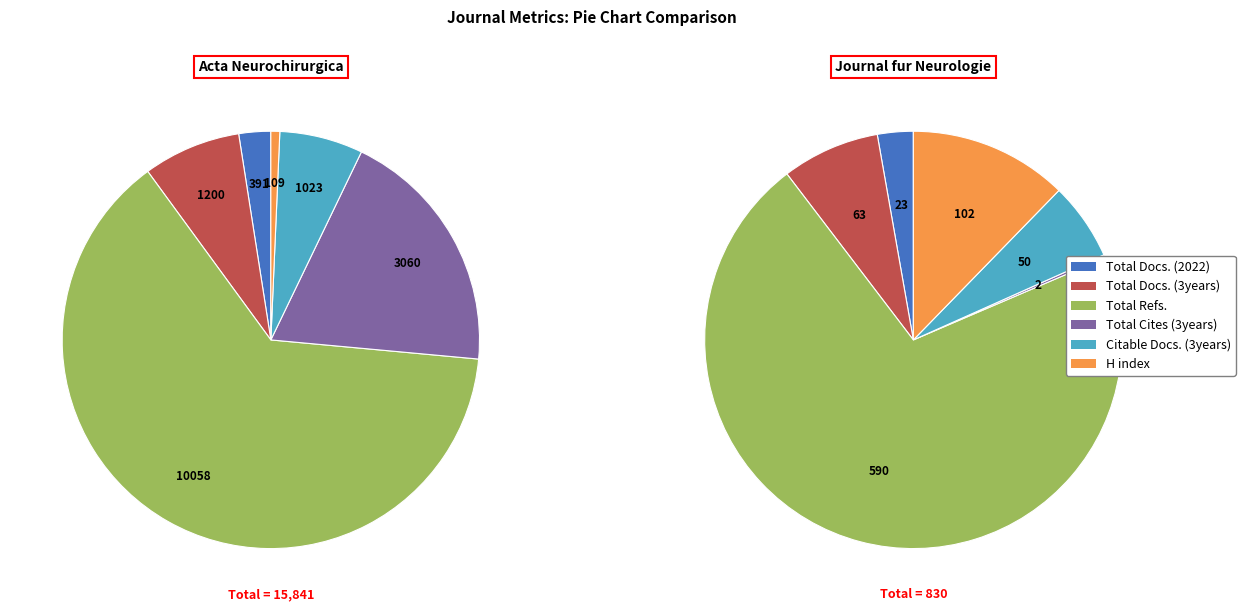

True or false: Total Docs. (3years) accounts for 14% of the total.

False